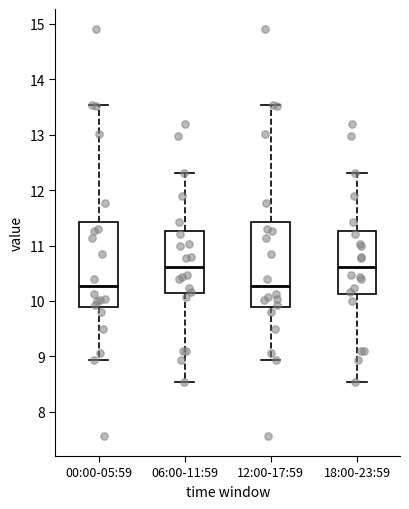

Where is the upper edge of the box for 06:00-11:59 on the y-axis? The values are not printed on the chart, so give them approximately, as read against the axis.

11.3